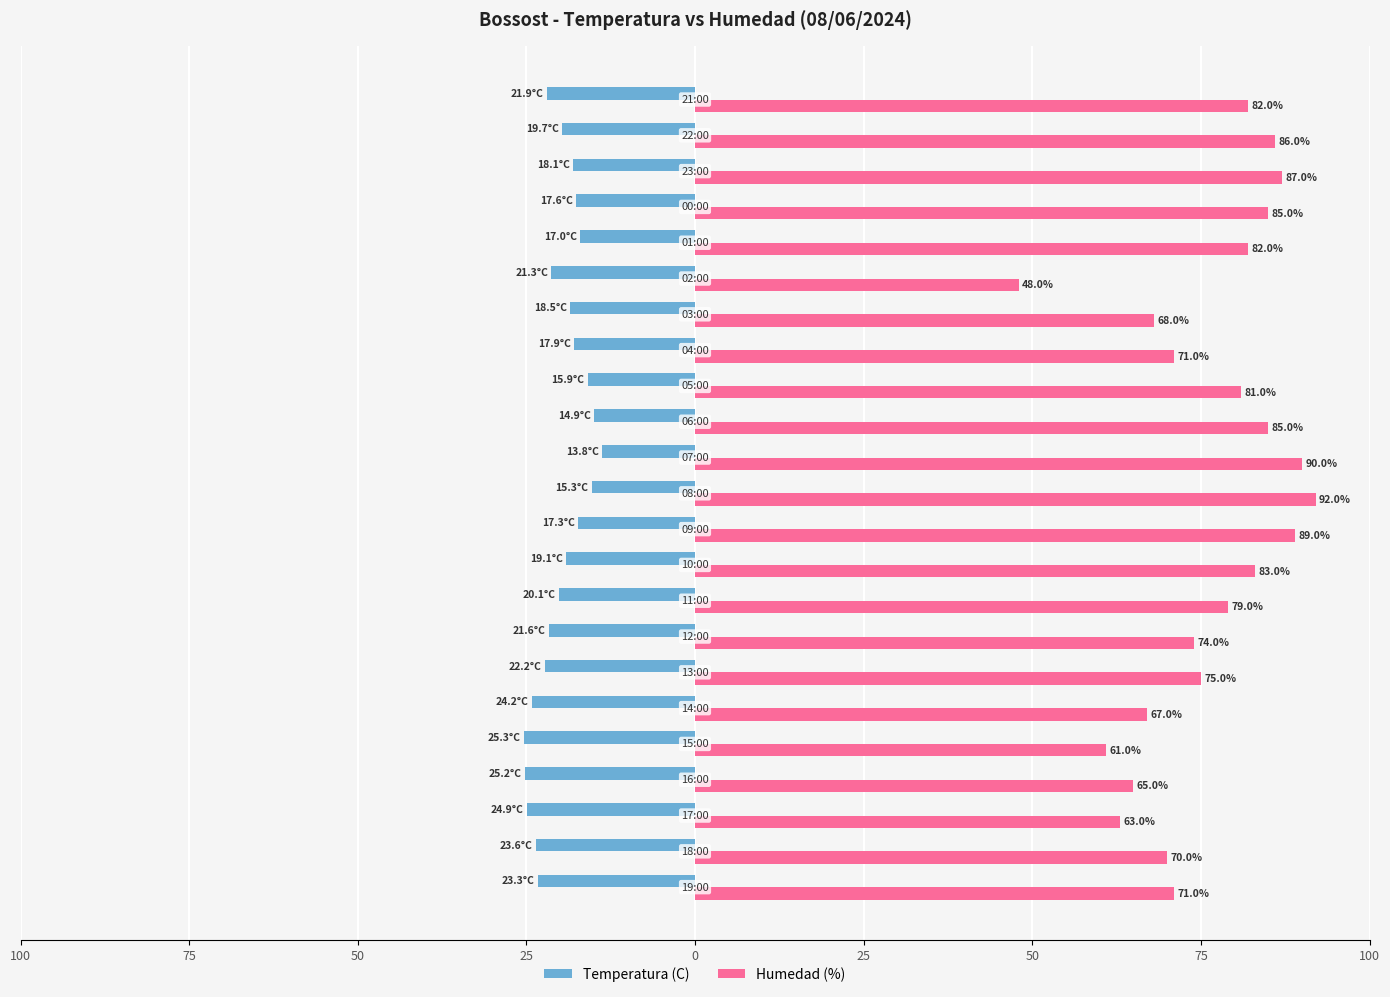

What is the minimum value for Humedad (%)?

48.0